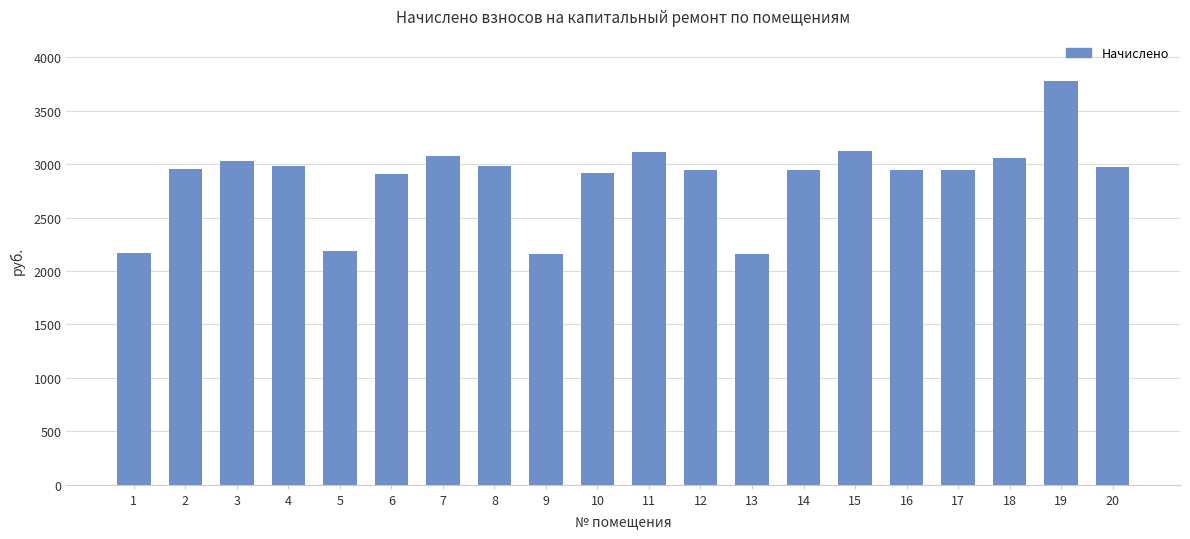

What is the maximum value shown in the chart?

3776.8